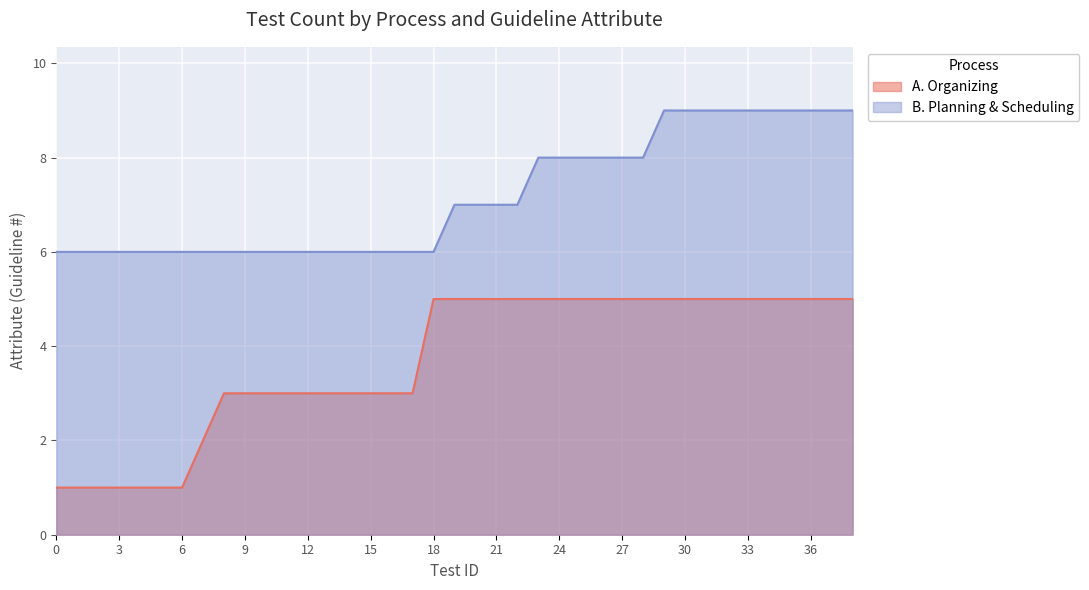

Which series has the widest spread of values?

A. Organizing